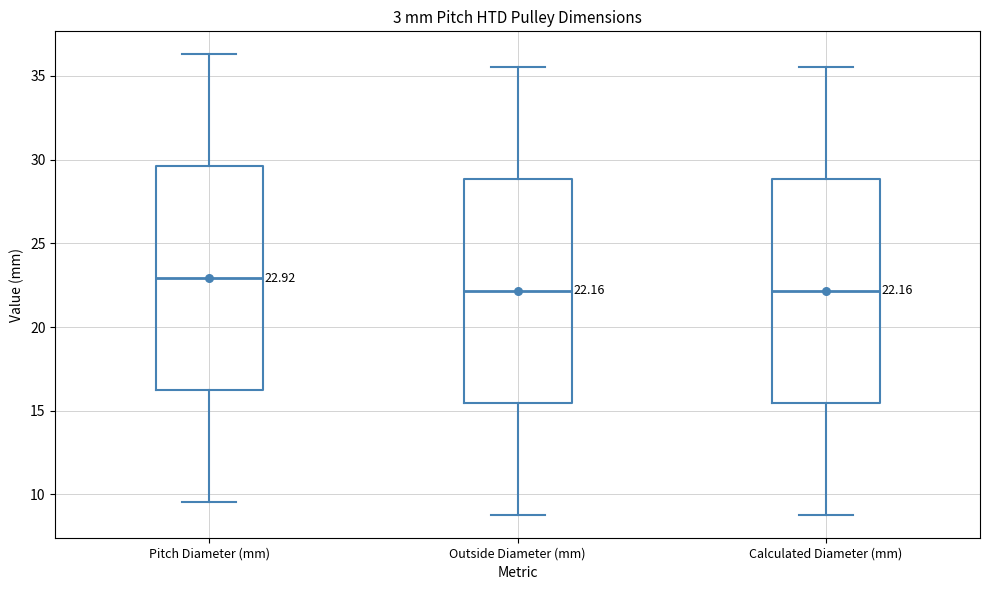

Which box has the highest median line?

Pitch Diameter (mm)